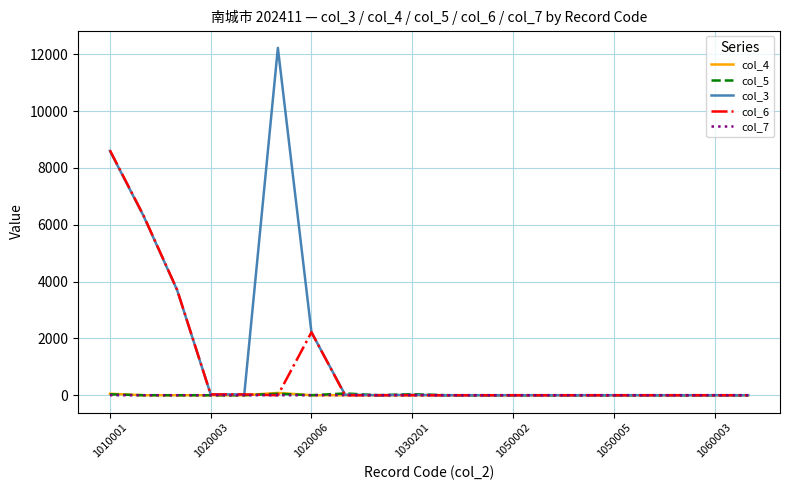

Which series has the largest range (max minus min)?

col_3